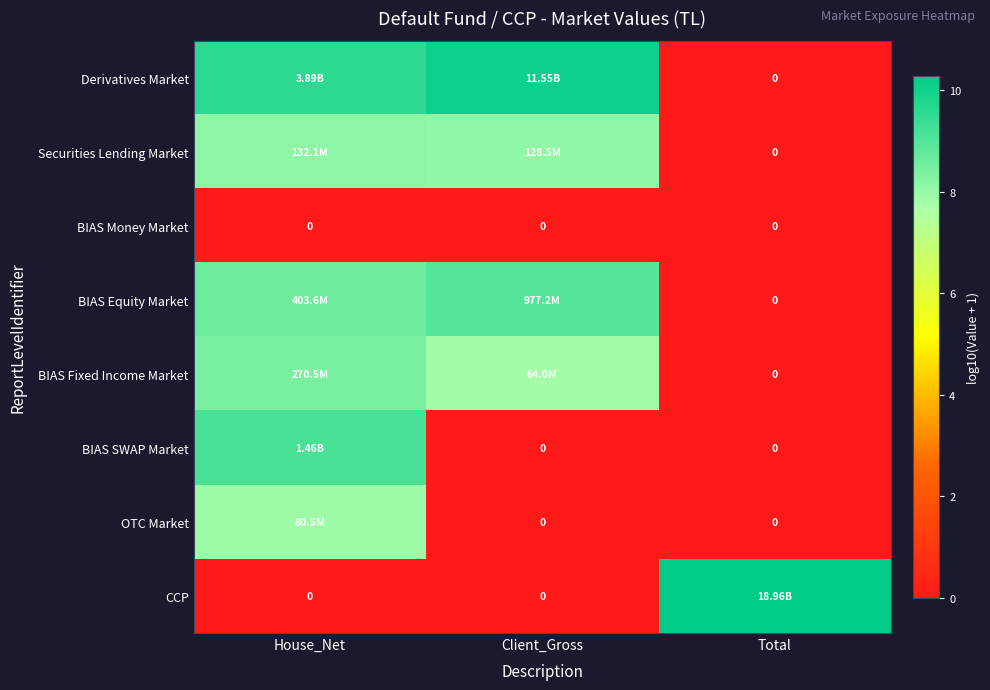

List the labels in order of Derivatives Market value, largest first.

Client_Gross, House_Net, Total